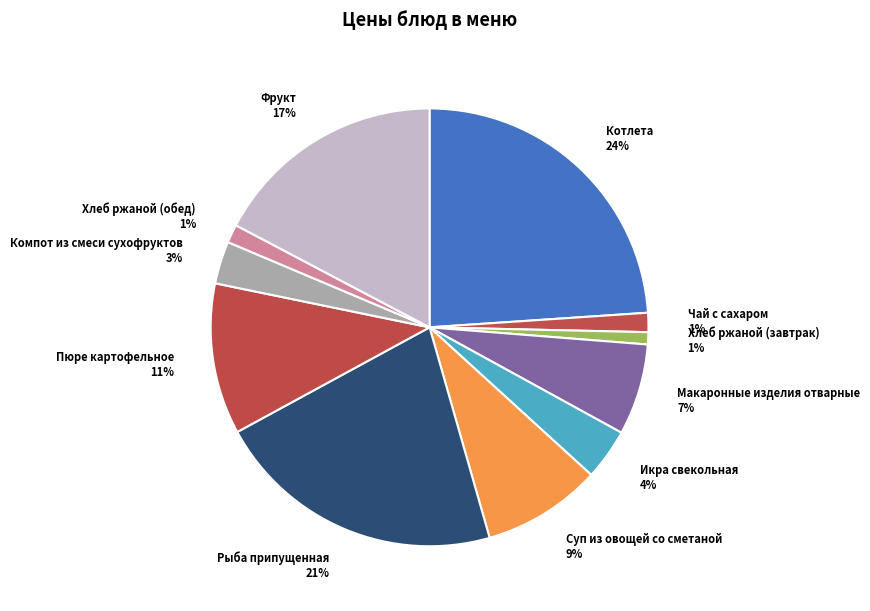

Does Рыба припущенная account for over 50% of the chart?

No